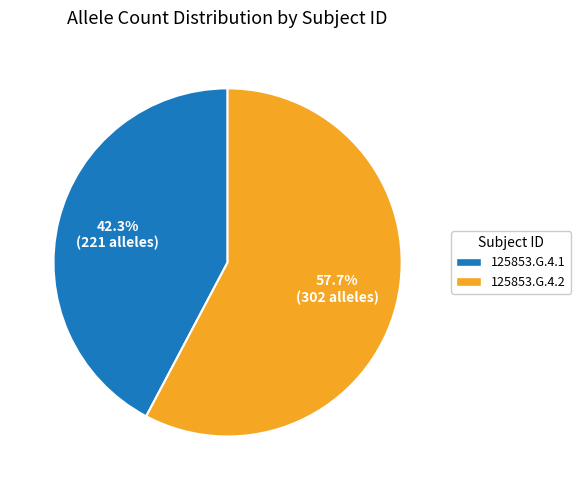

Count the number of slices in the pie.

2